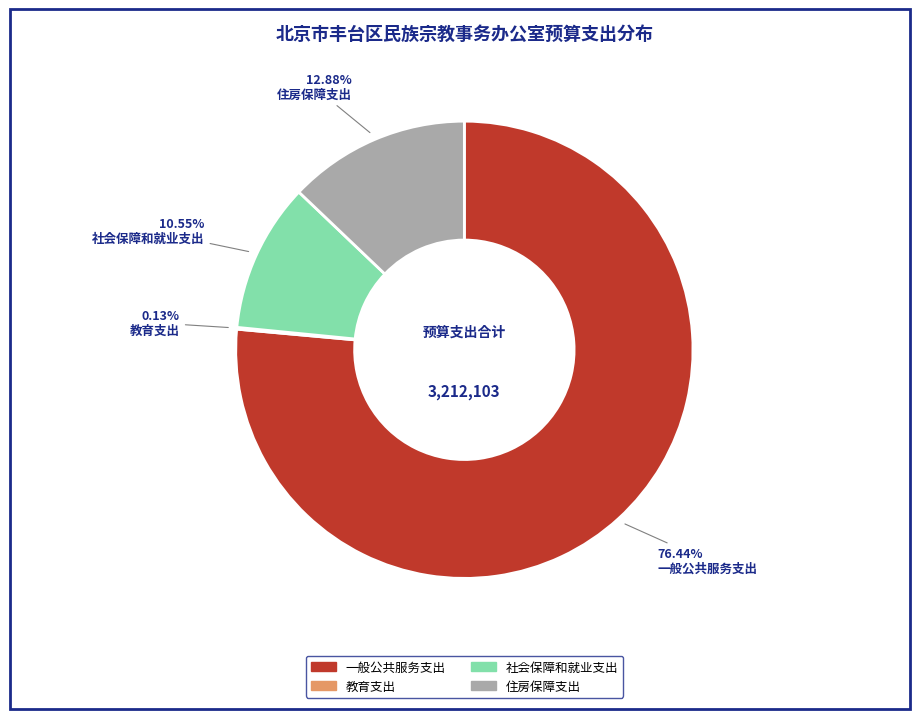

Is there a majority slice in this chart?

Yes